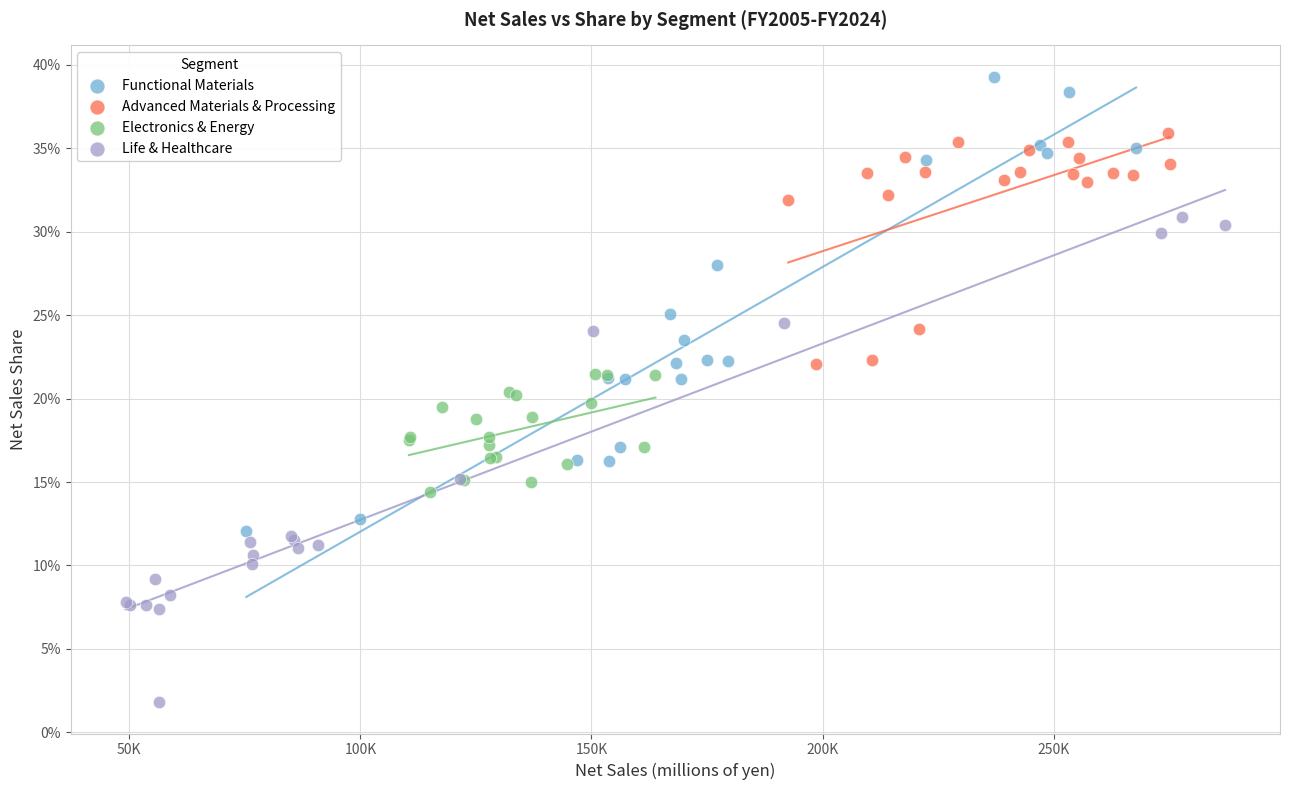

What are all the series names shown in the legend?

Functional Materials, Advanced Materials & Processing, Electronics & Energy, Life & Healthcare